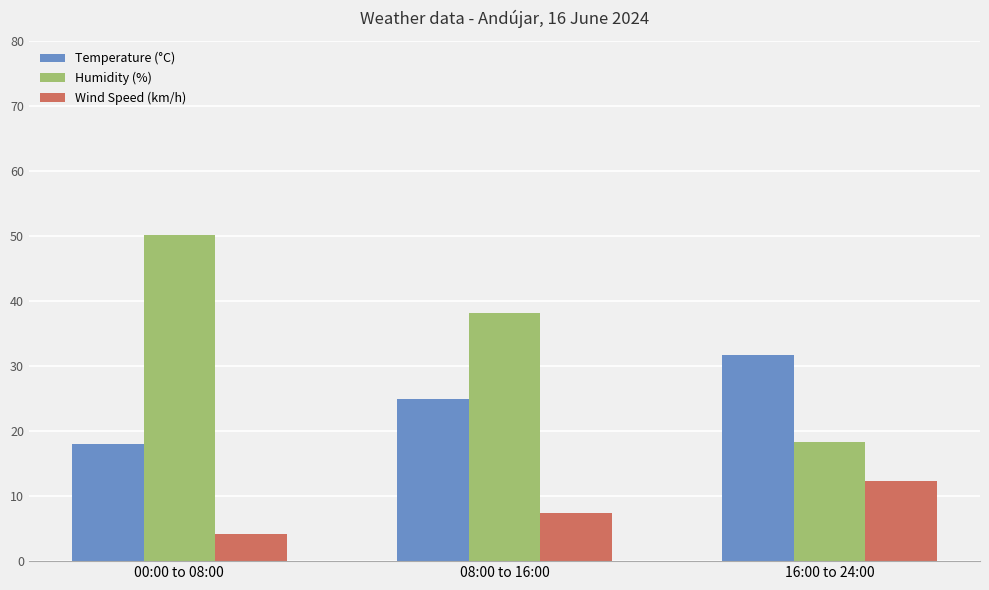

What is the label of the 2nd bar from the left?

08:00 to 16:00